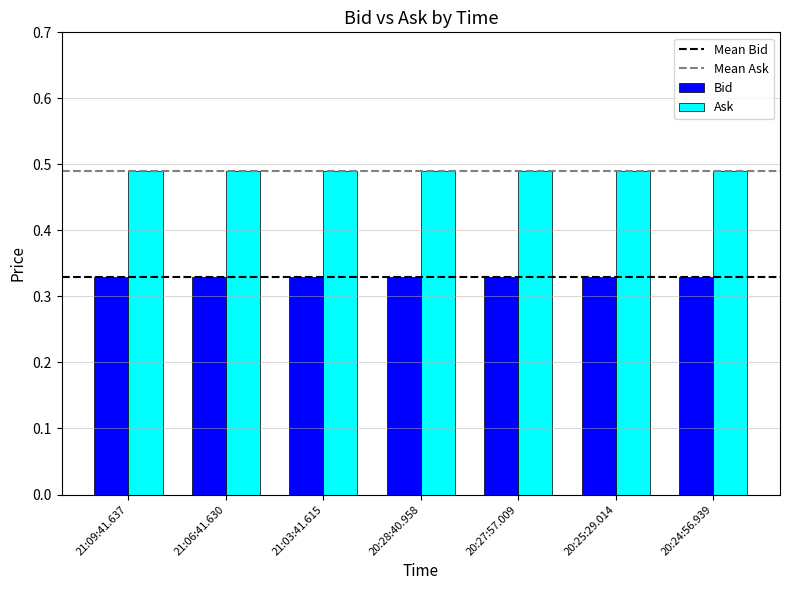

True or false: Ask has a value of 0.8 at 20:25:29.014.

False